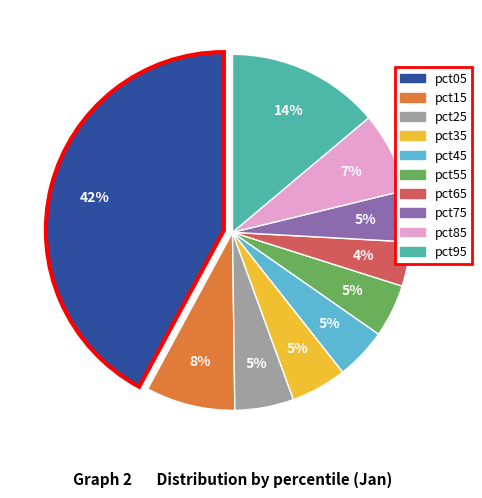

To the nearest percent, what is the difference between the largest and smallest slice percentages?

38%